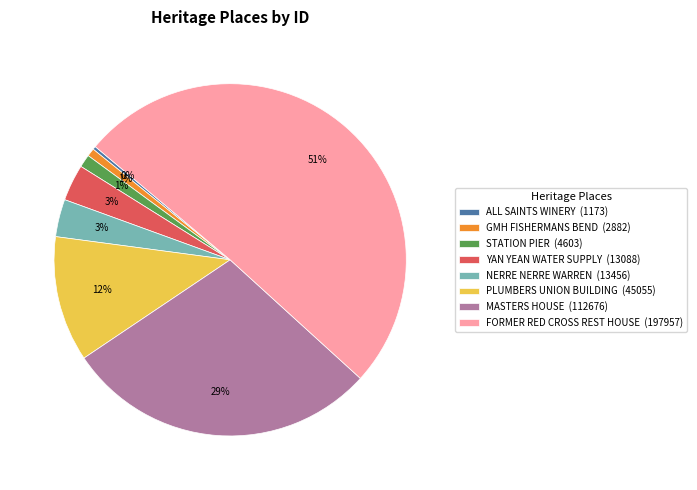

Which slice represents more than half of the pie?

FORMER RED CROSS REST HOUSE (197957)